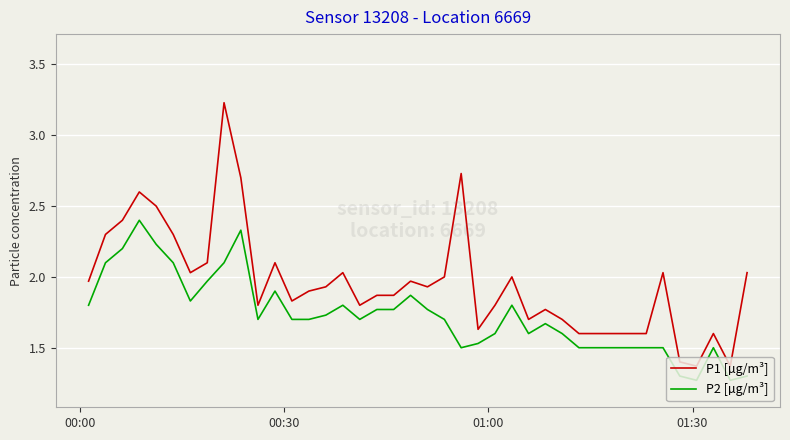

What is the difference between the maximum and minimum values in the P2 [µg/m³] series?

1.1